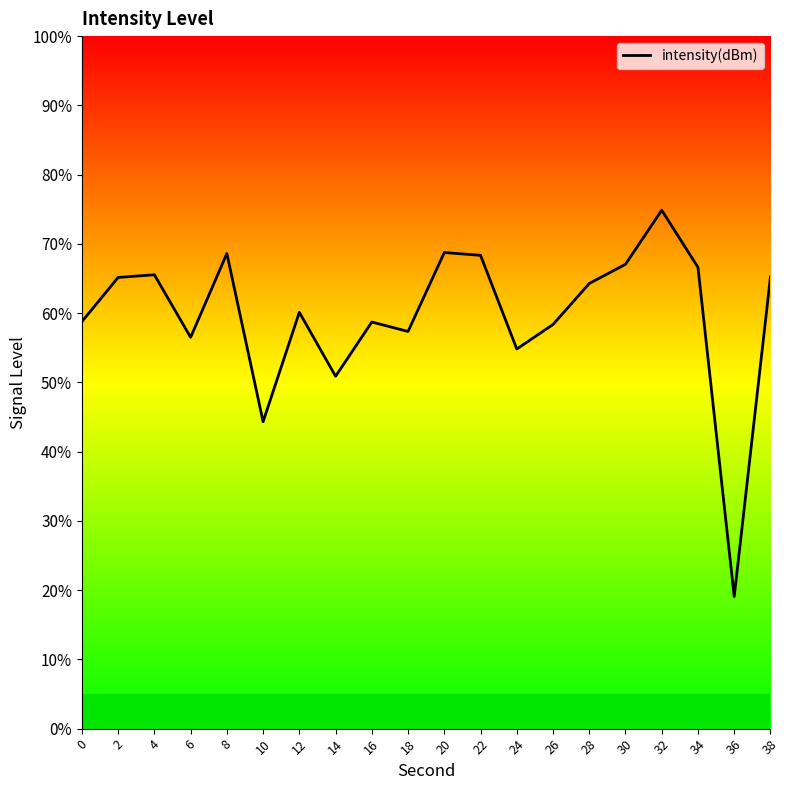

Which has a higher value, 0 or 8?

8